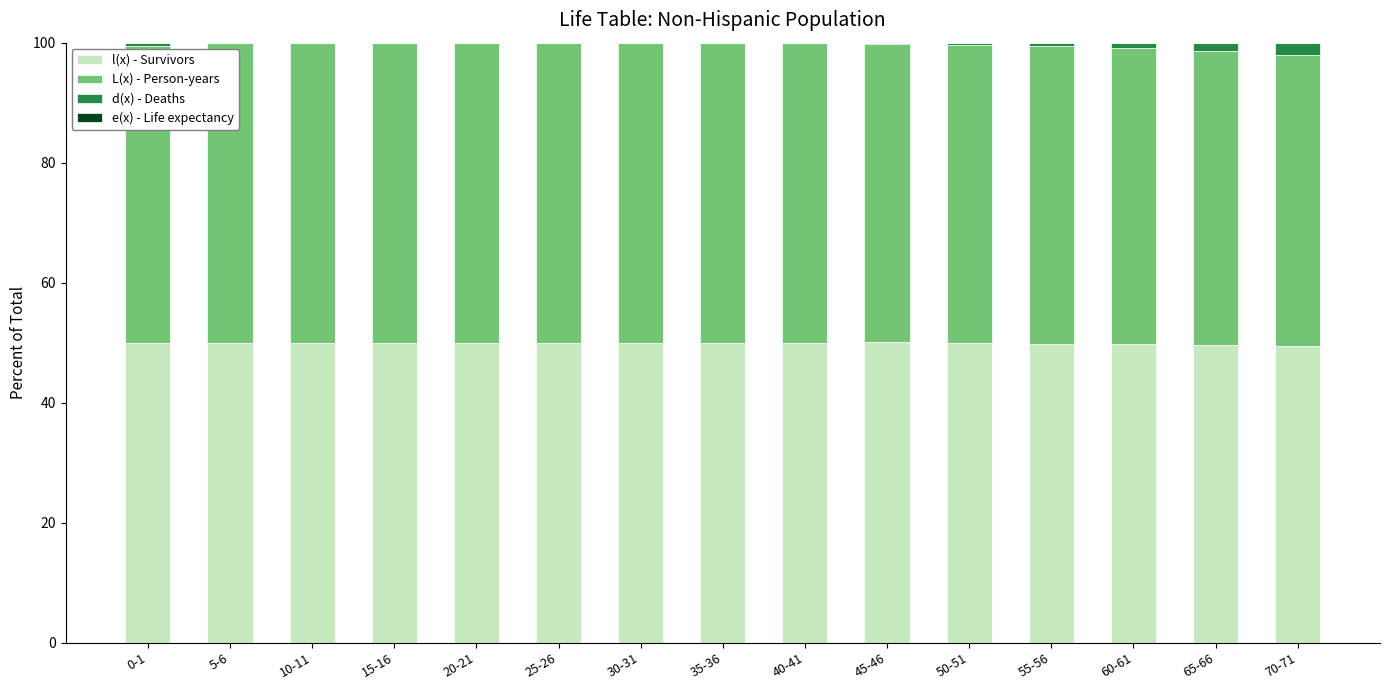

How many series are shown in this chart?

4